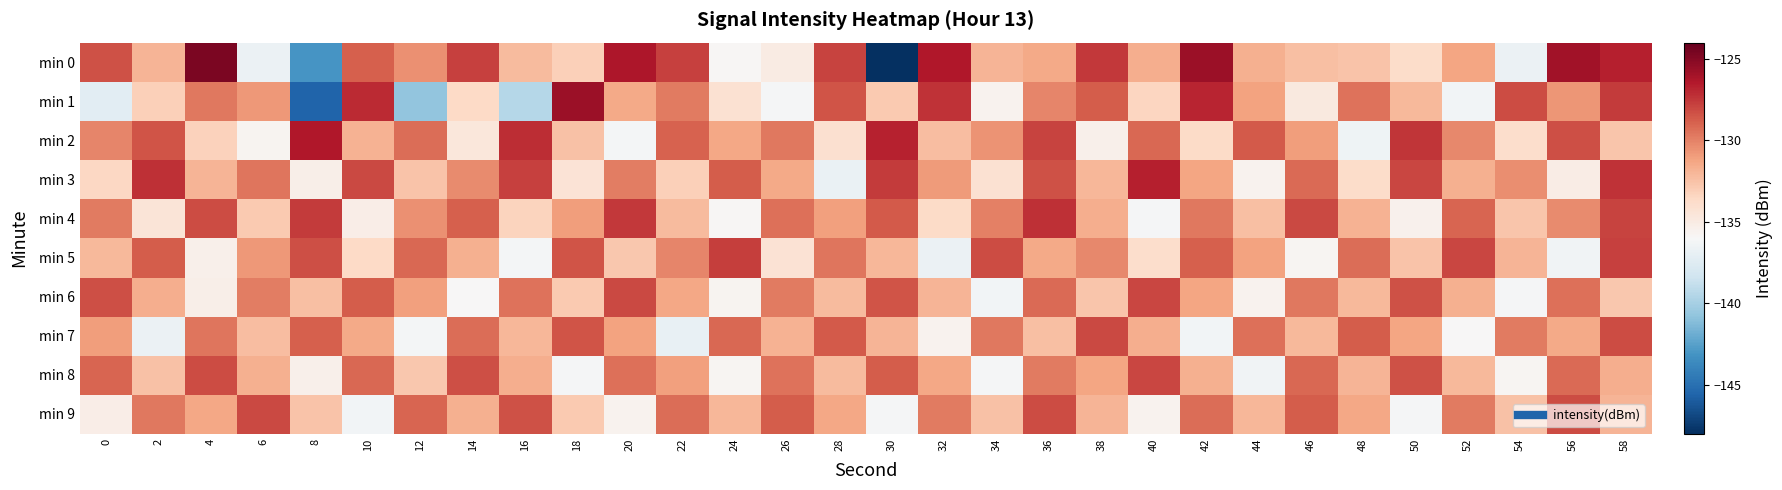

Which series has the largest range (max minus min)?

min 0